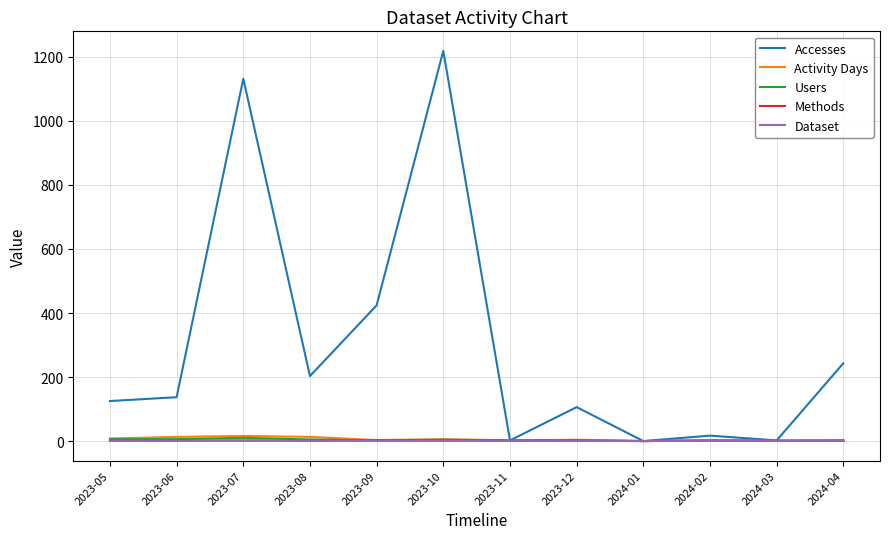

What is the maximum value shown in the chart?

1219